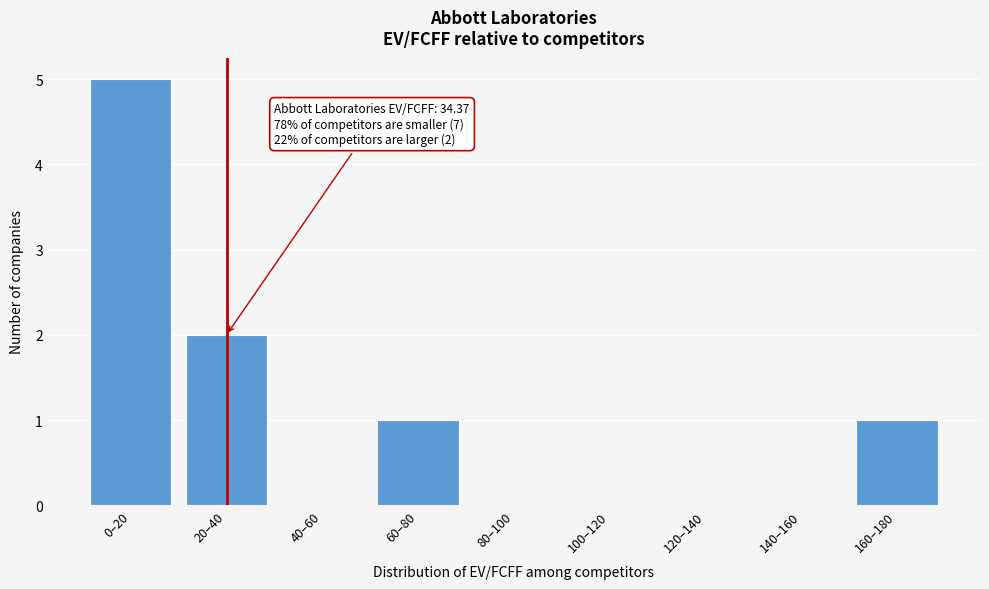

Reading right to left, list all the values displayed in this chart.

160–180=1	140–160=0	120–140=0	100–120=0	80–100=0	60–80=1	40–60=0	20–40=2	0–20=5